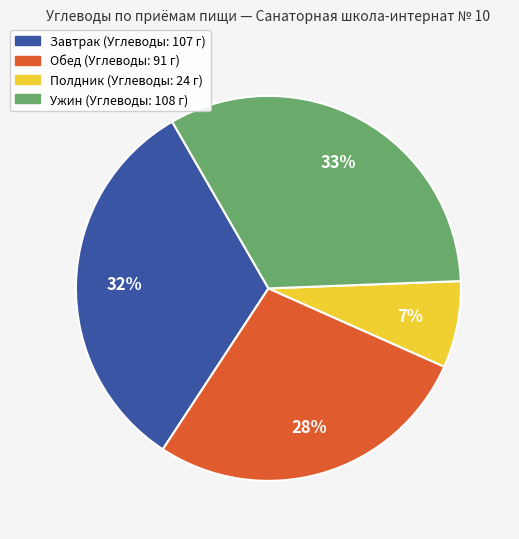

Do Обед (Углеводы: 91 г) and Полдник (Углеводы: 24 г) together represent more than half of the pie?

No